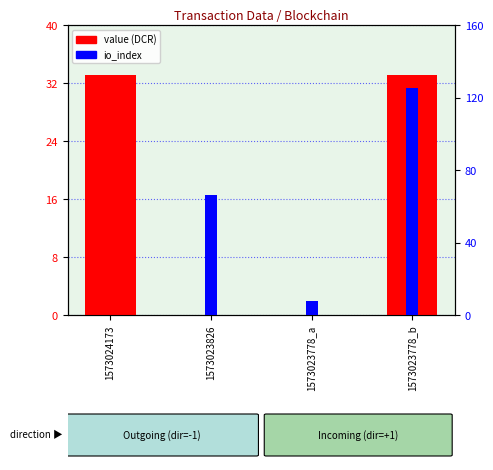

At how many categories does at least one series exceed 77?

1